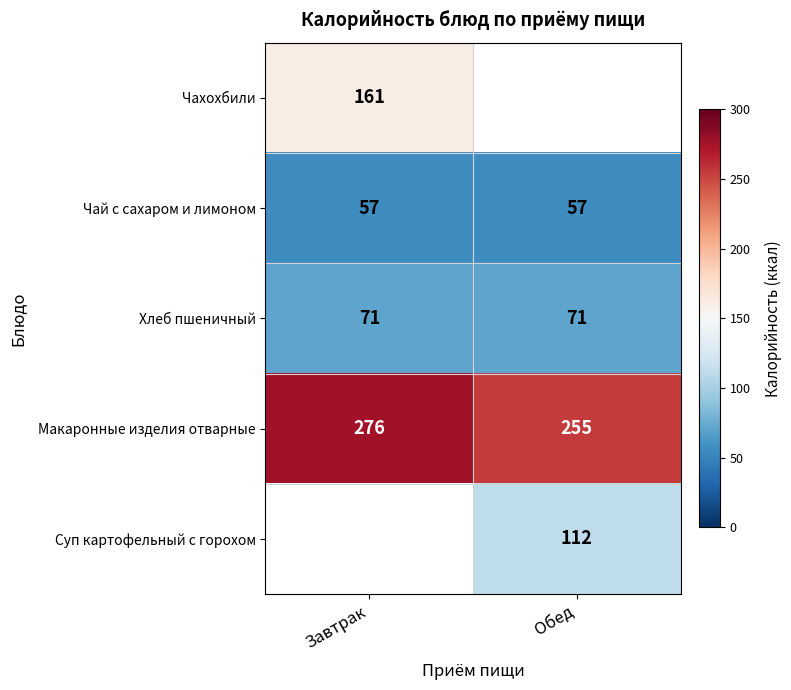

What is the maximum value shown in the chart?

276.0